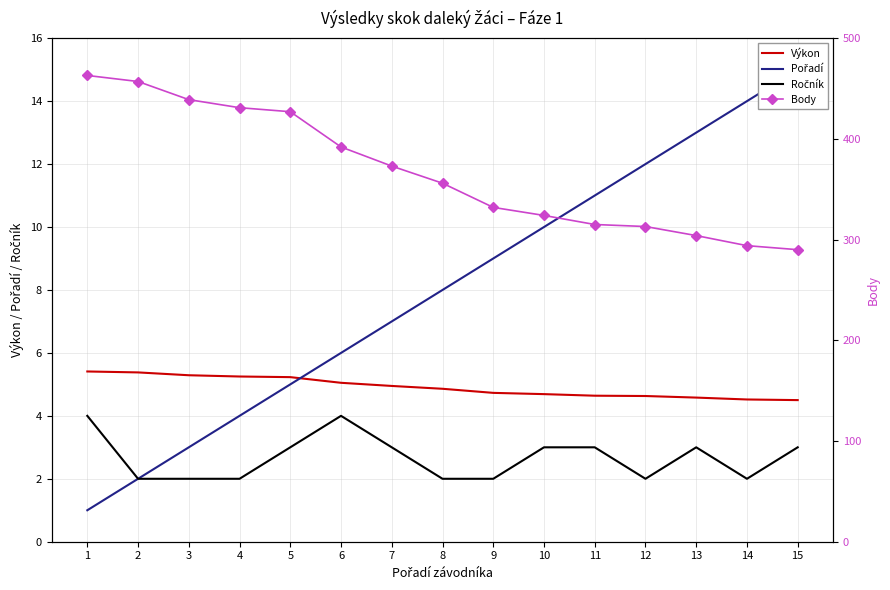

What are all the series names shown in the legend?

Výkon, Pořadí, Ročník, Body